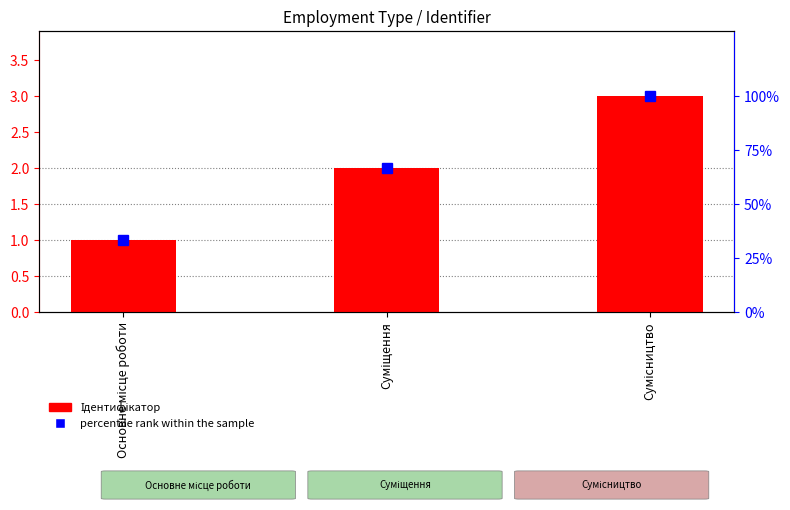

At which label does percentile rank within the sample first exceed 66?

Суміщення